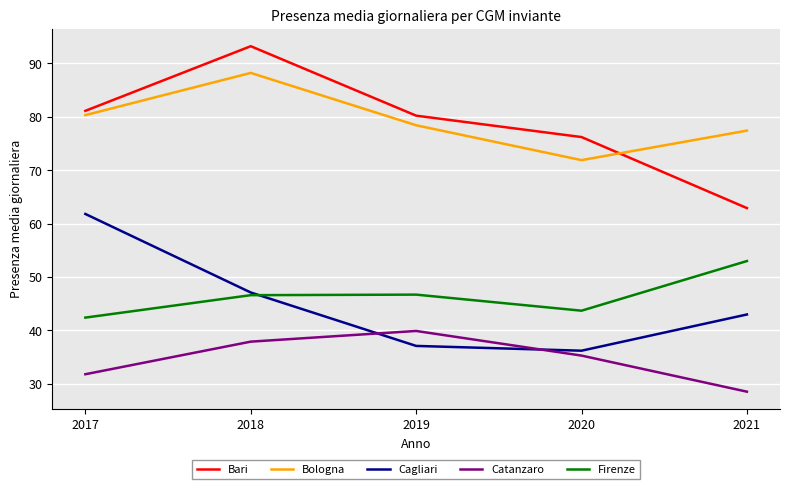

List the labels in order of Catanzaro value, largest first.

2019, 2018, 2020, 2017, 2021